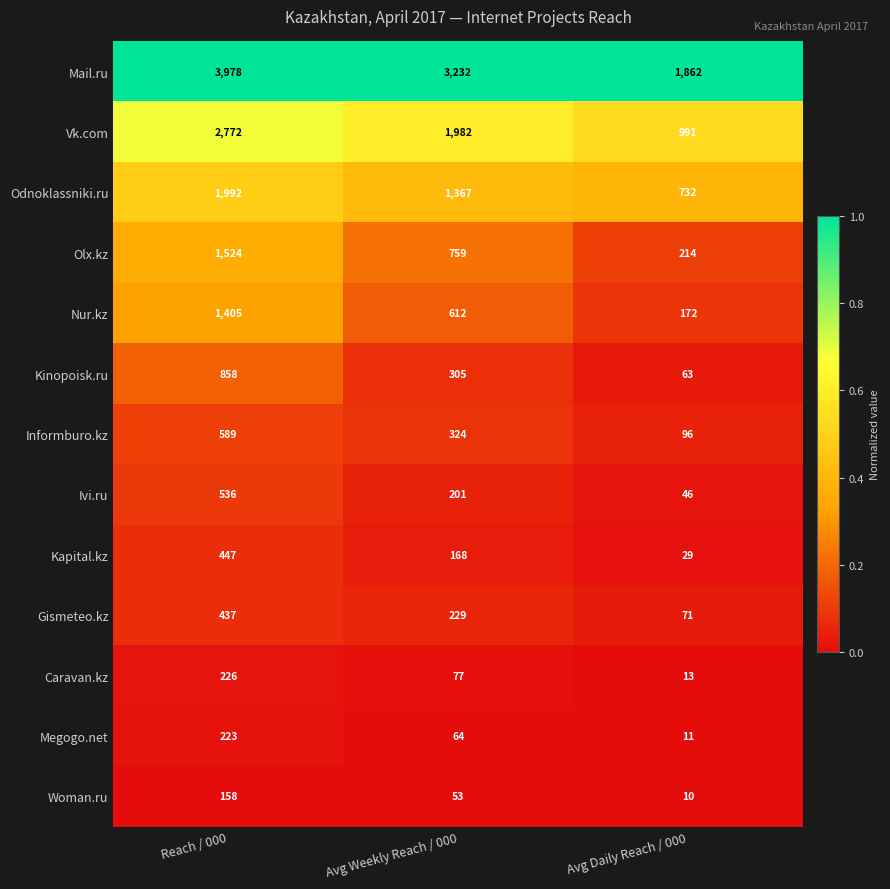

What is the spread (max minus min) of values at Reach / 000?

3820